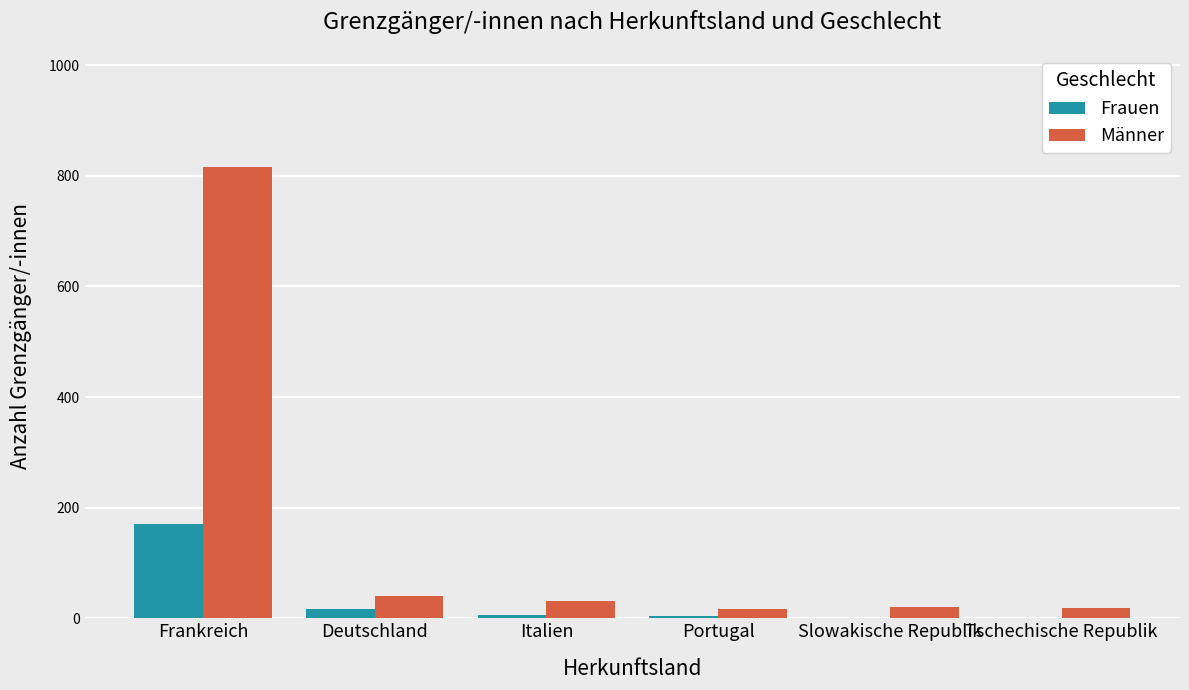

What is the total value across all series at Italien?

39